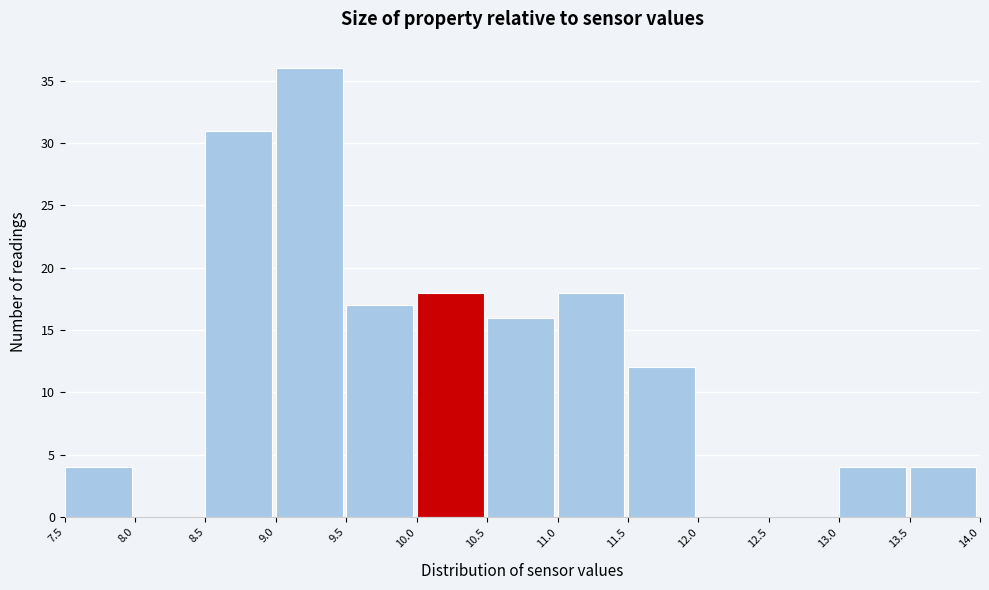

Over which range of the x-axis is the bar tallest?

9.0 to 9.5